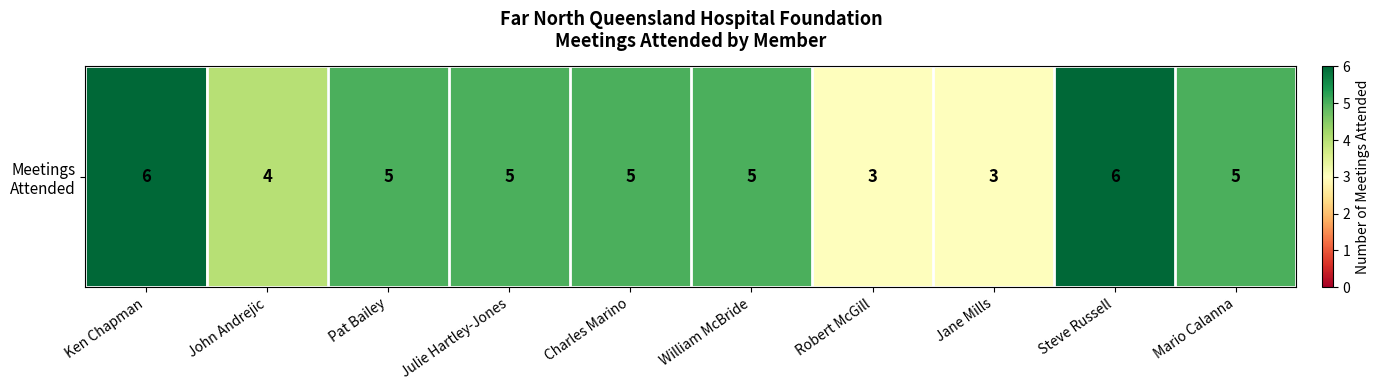

List the labels in order of value, largest first.

Ken Chapman, Steve Russell, Pat Bailey, Julie Hartley-Jones, Charles Marino, William McBride, Mario Calanna, John Andrejic, Robert McGill, Jane Mills